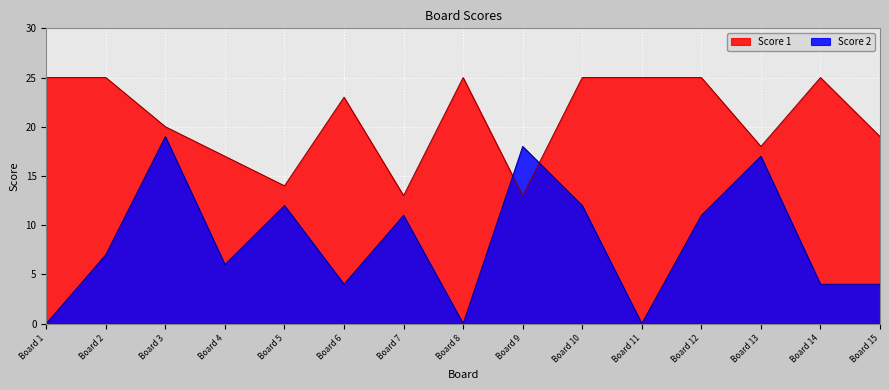

What is the difference between the maximum and minimum values in the Score 1 series?

12